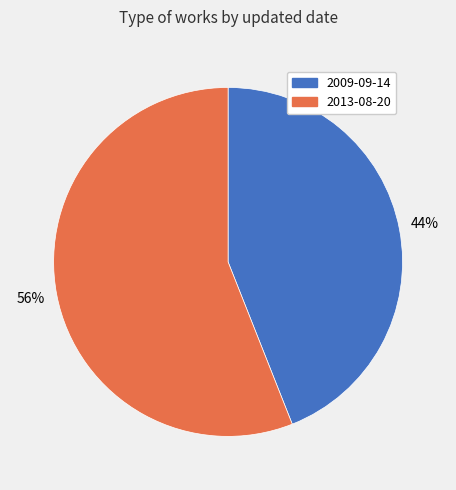

What is the smallest slice in the pie chart?

2009-09-14